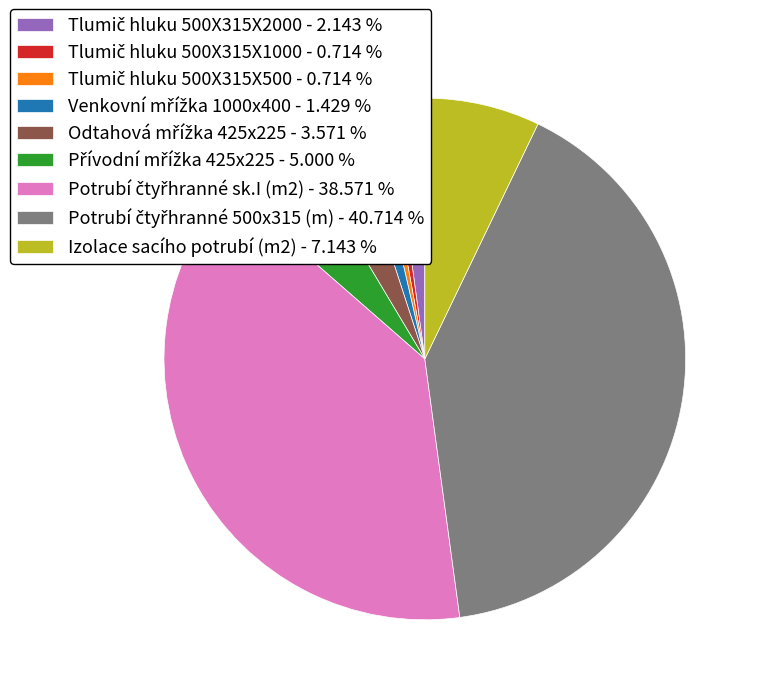

Is there any slice that represents more than half of the pie?

No